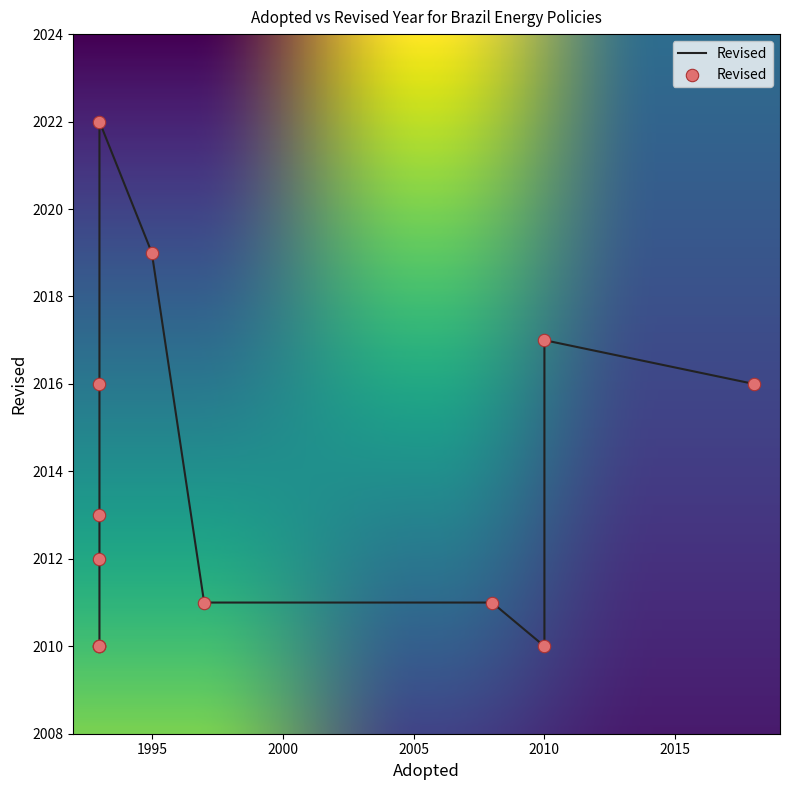

What is the change in value from 1993 to 1993?

+3